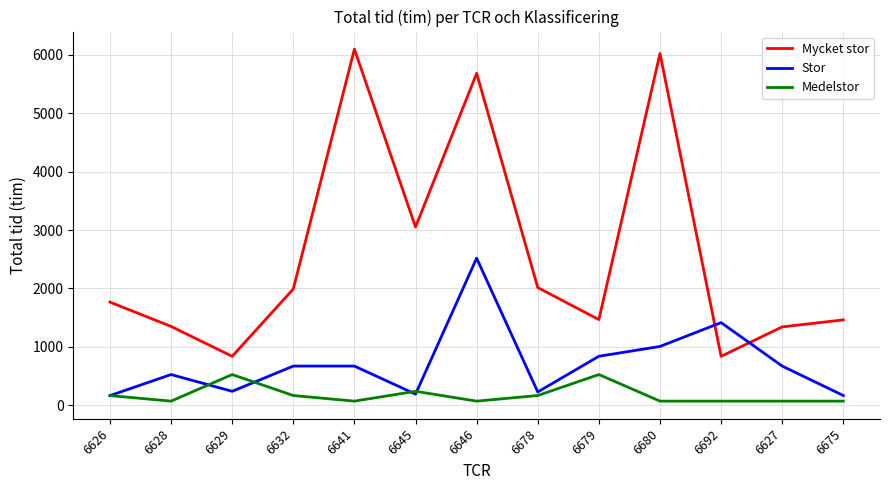

The value of Mycket stor at 6646 is 5683. True or false?

True